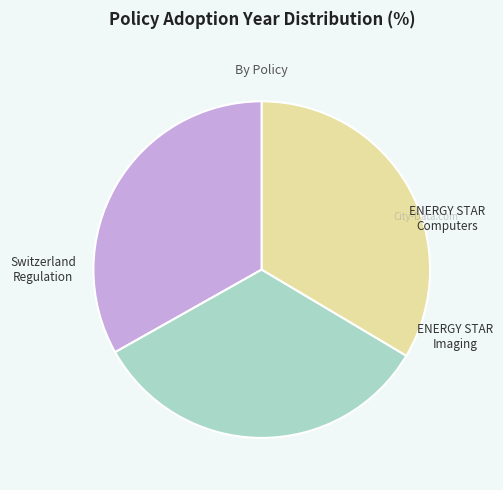

Is there any slice that represents more than half of the pie?

No